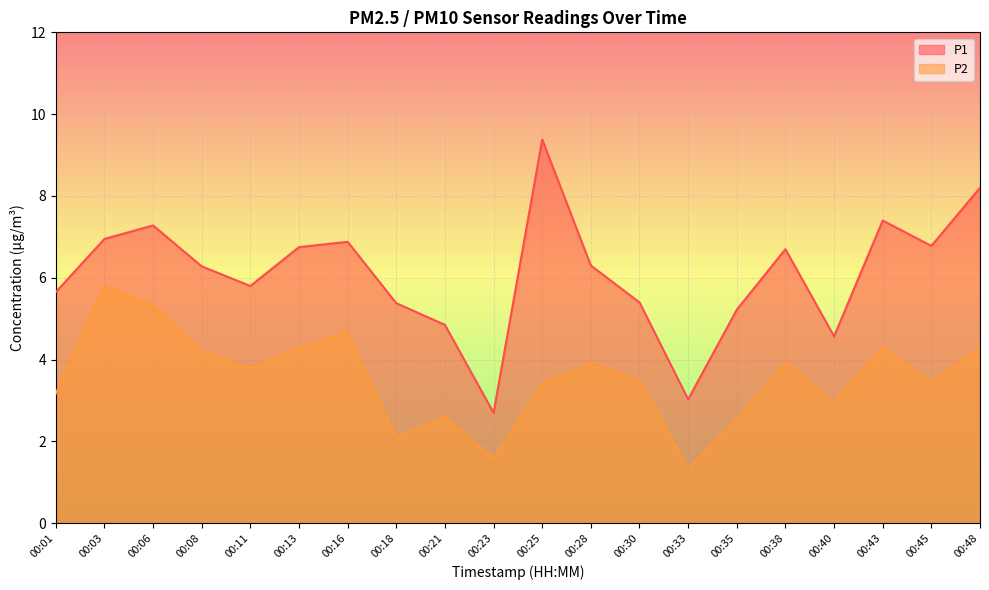

List the series in order of their peak value, lowest first.

P2, P1